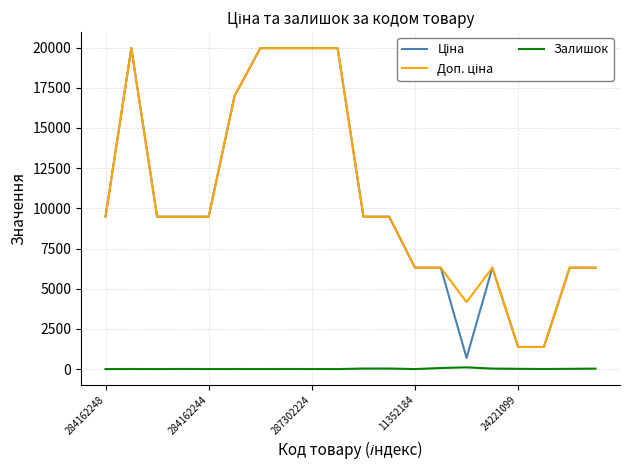

What is the greatest value displayed?

19964.2